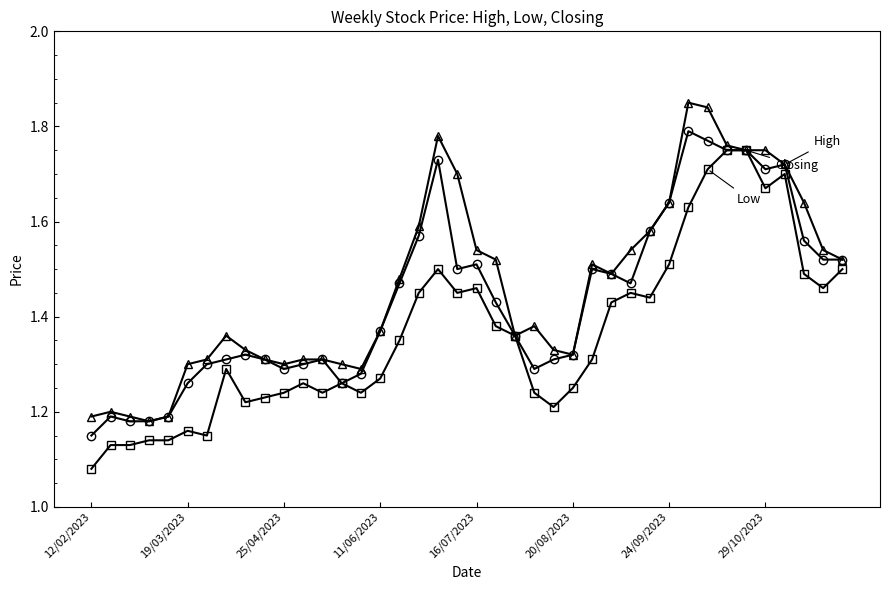

Which category has the lowest value across all series?

12/02/2023